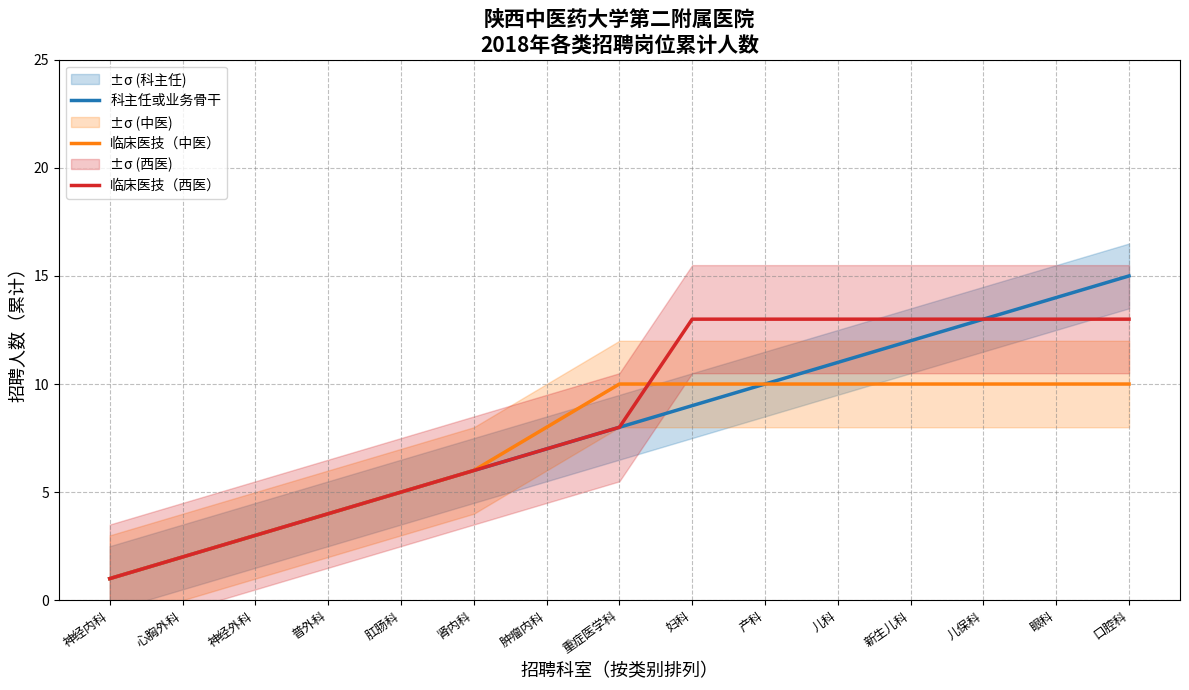

Rank the categories by 临床医技（西医） value from highest to lowest.

妇科, 产科, 儿科, 新生儿科, 儿保科, 眼科, 口腔科, 重症医学科, 肿瘤内科, 肾内科, 肛肠科, 普外科, 神经外科, 心胸外科, 神经内科